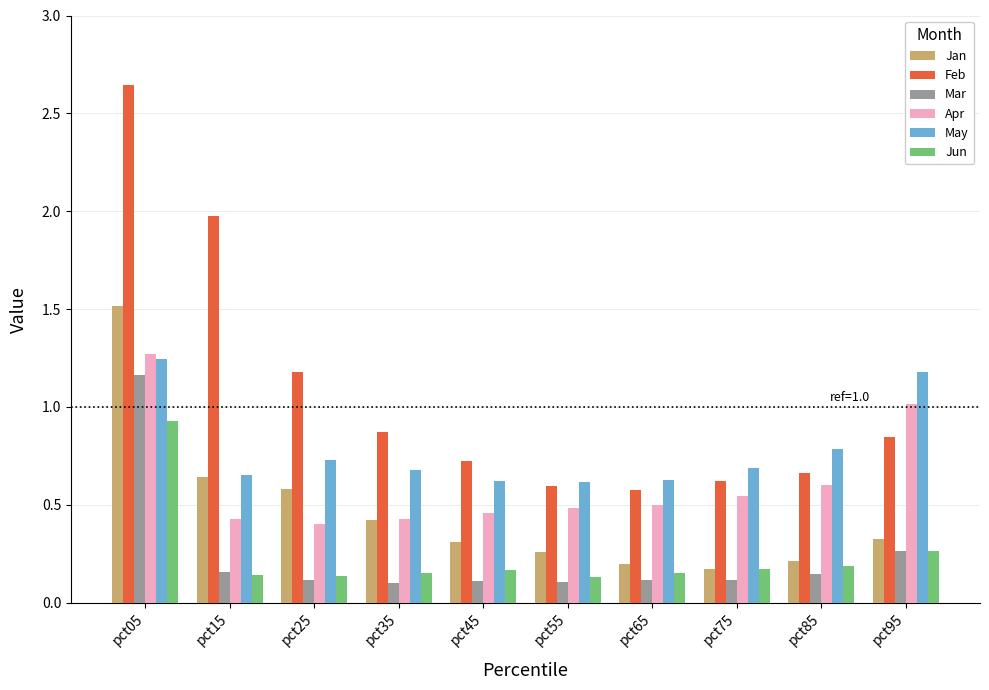

What value does the Jan series have at pct35?

0.4